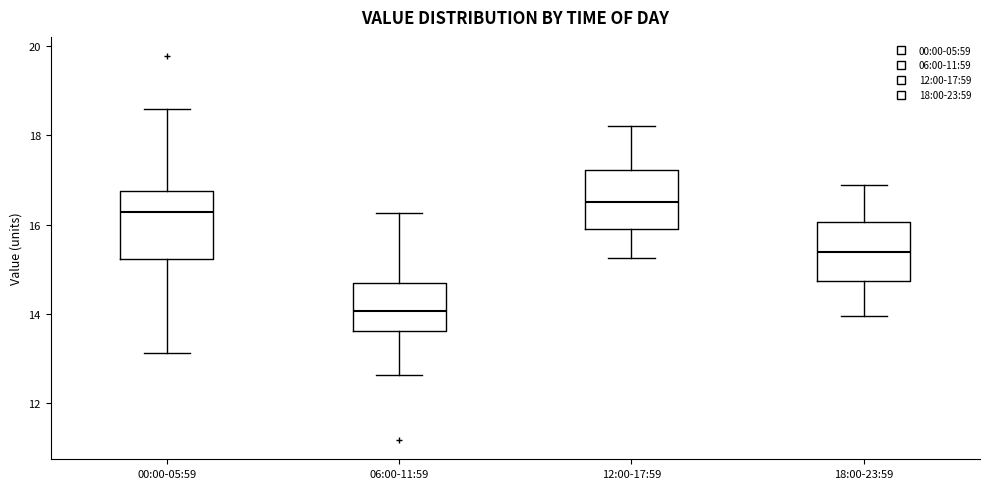

Which box has the lowest median line?

06:00-11:59